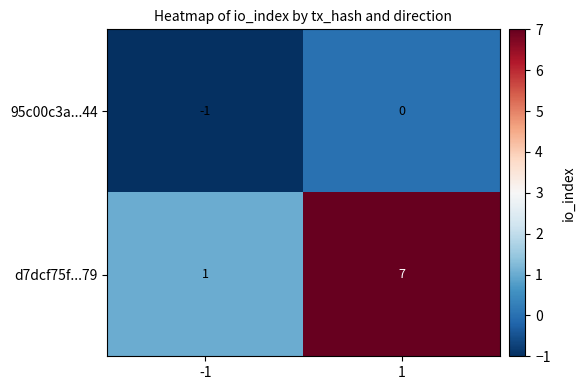

What is the sum of all d7dcf75f...79 values?

8